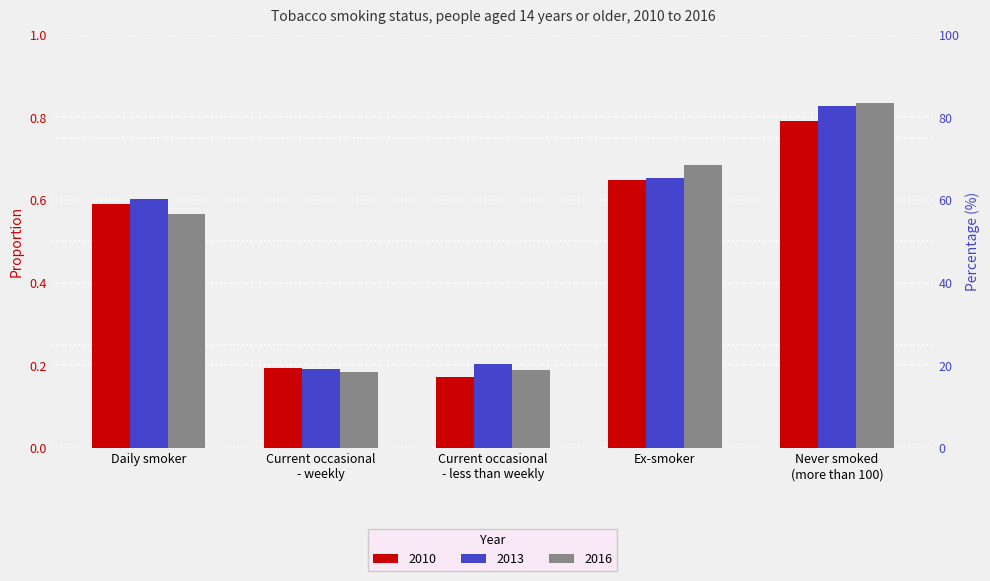

How many categories are shown in the chart?

5